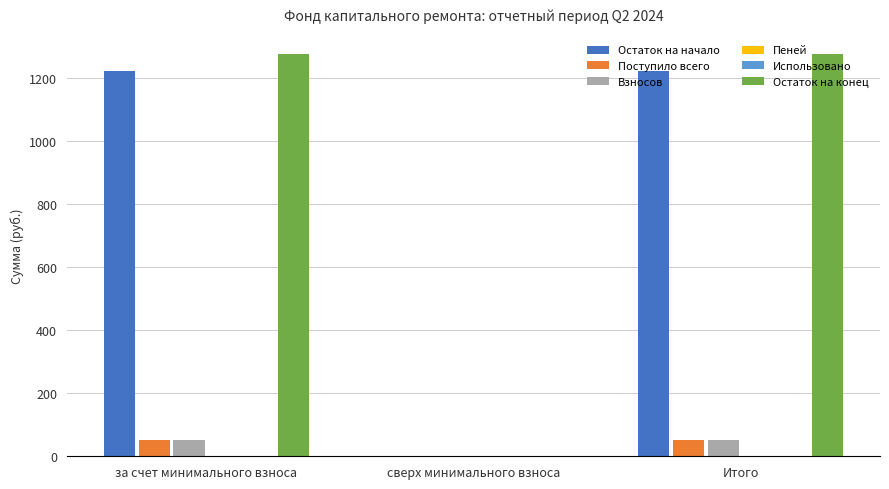

True or false: Остаток на начало has a value of 1674.2 at Итого.

False